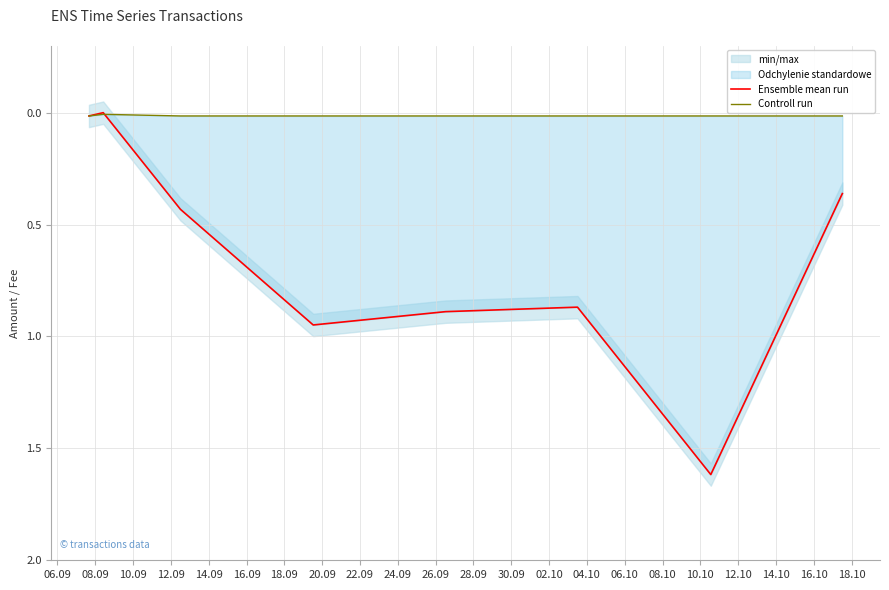

What is the label of the 7th point from the right?

08.09